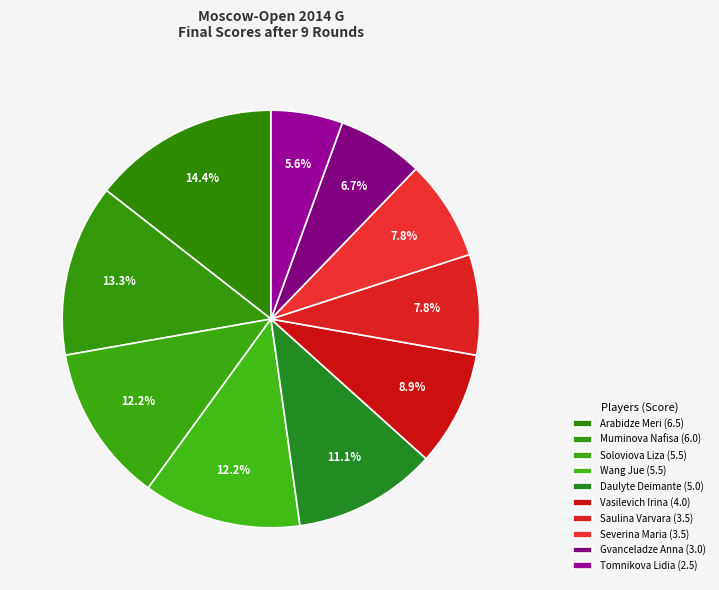

Is the sum of Tomnikova Lidia and Saulina Varvara greater than half?

No